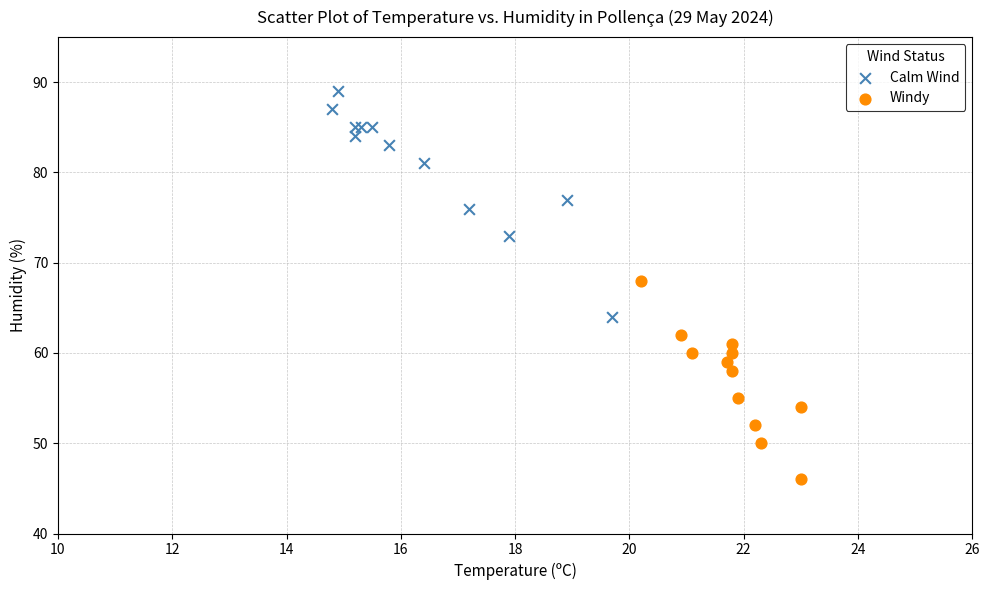

Which series reaches the minimum Y coordinate?

Windy